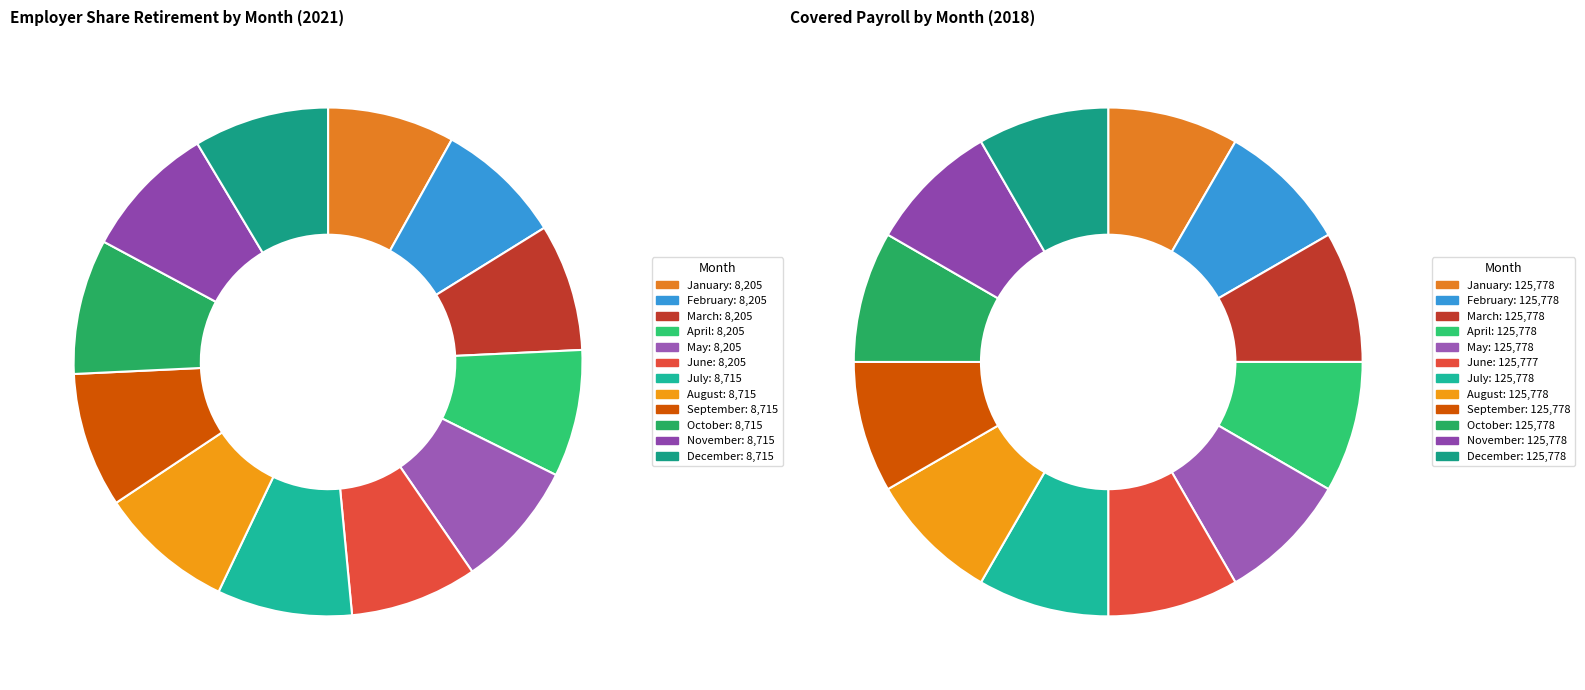

True or false: 3 accounts for 8% of the total.

True